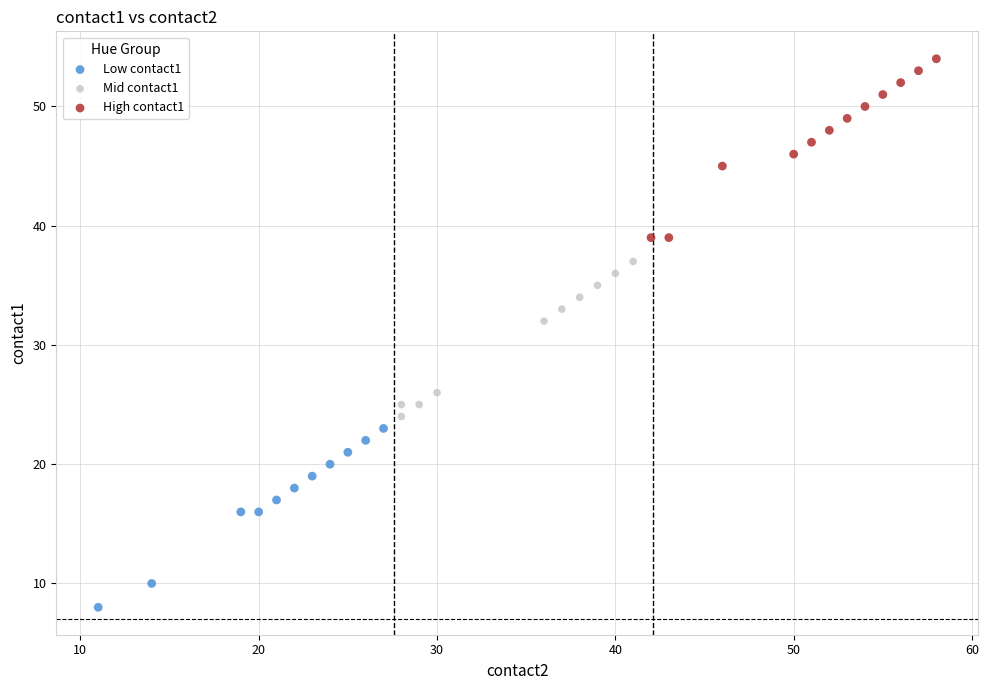

Which series contains the lowest Y value?

Low contact1